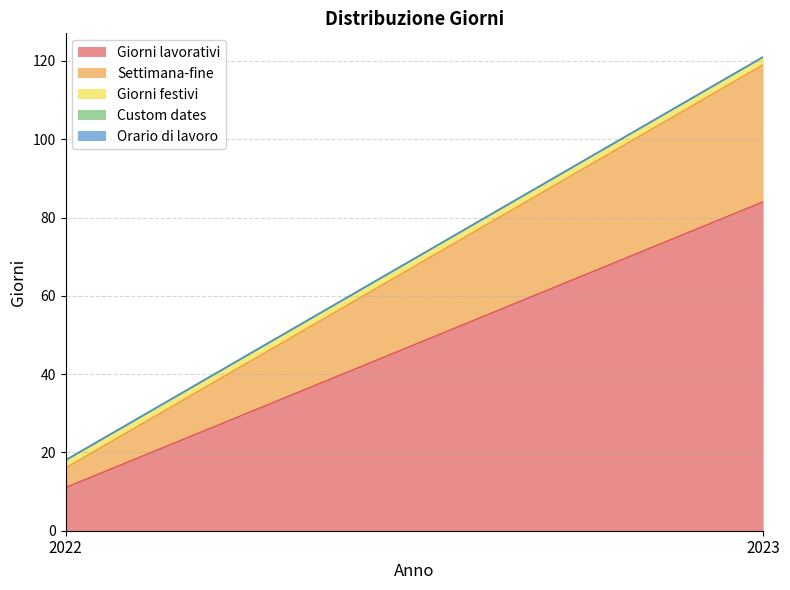

Is the value of Settimana-fine at 2022 greater than the value of Giorni festivi at 2022?

Yes